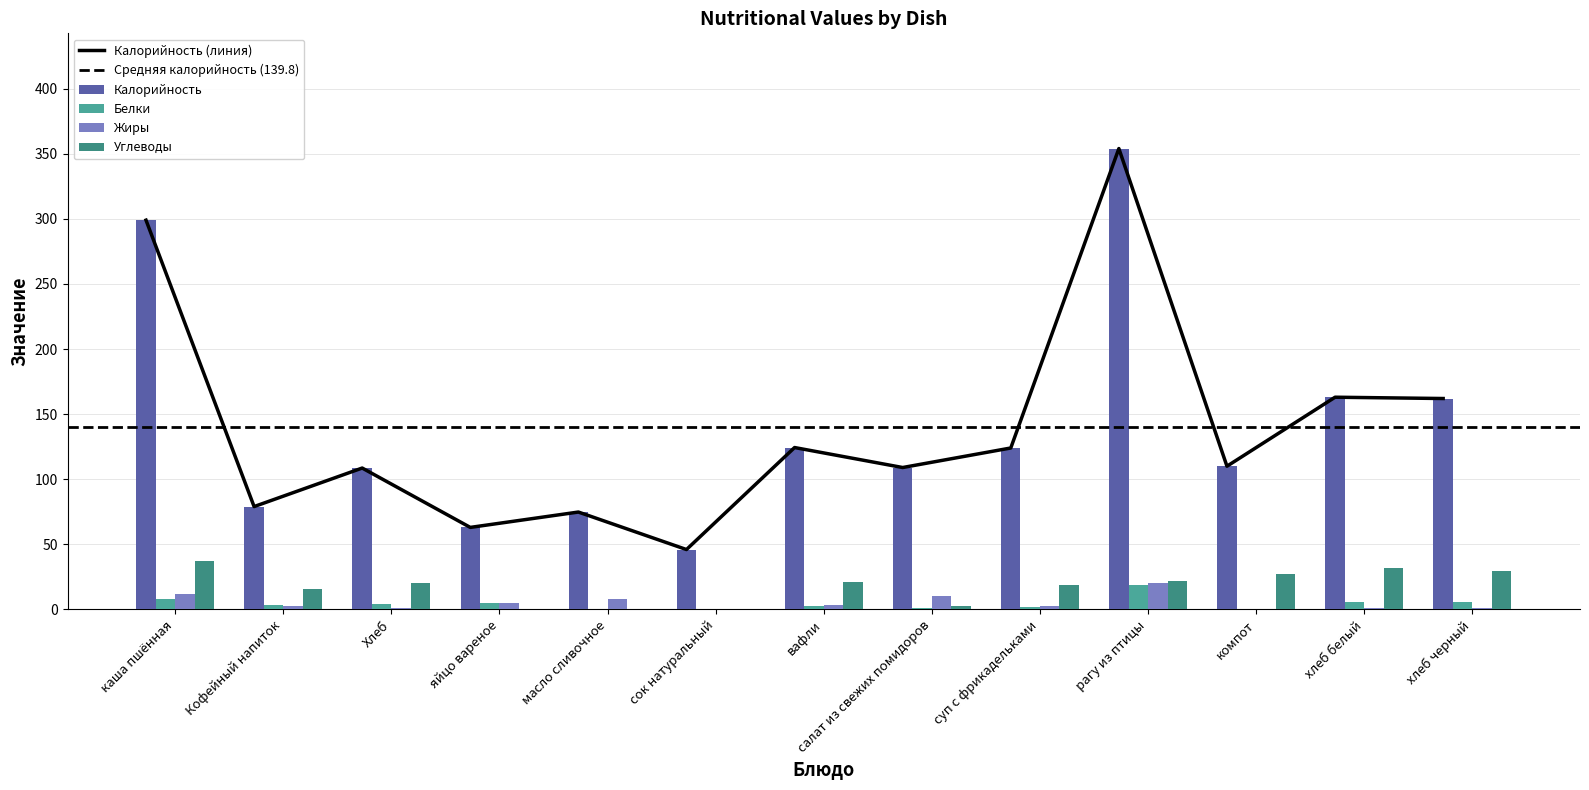

True or false: Жиры has a value of 1.1 at хлеб белый.

True